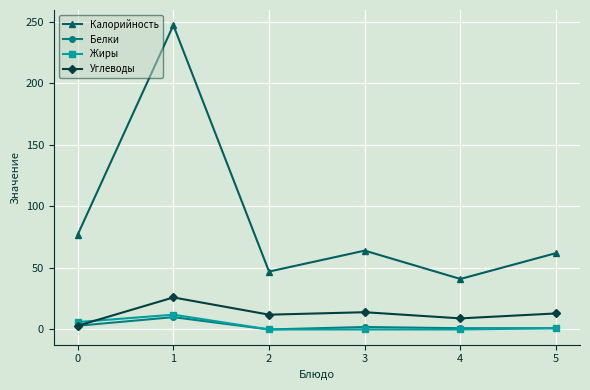

True or false: Калорийность and Белки cross at least once.

False